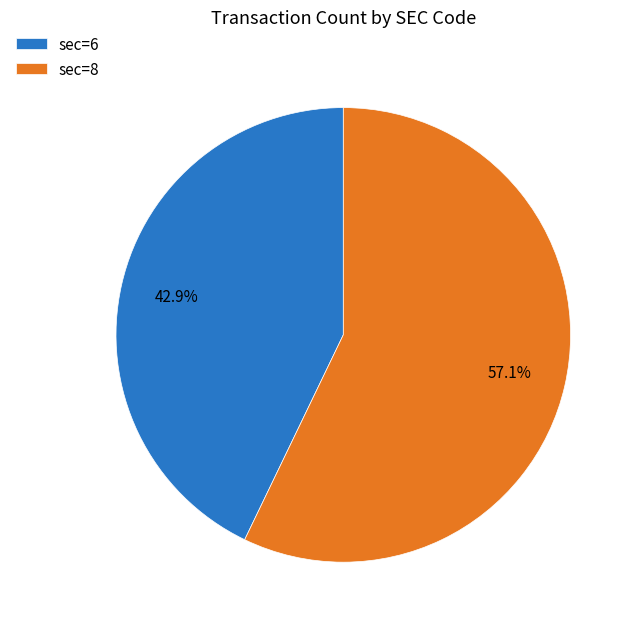

To the nearest percent, what is the average slice percentage?

50%